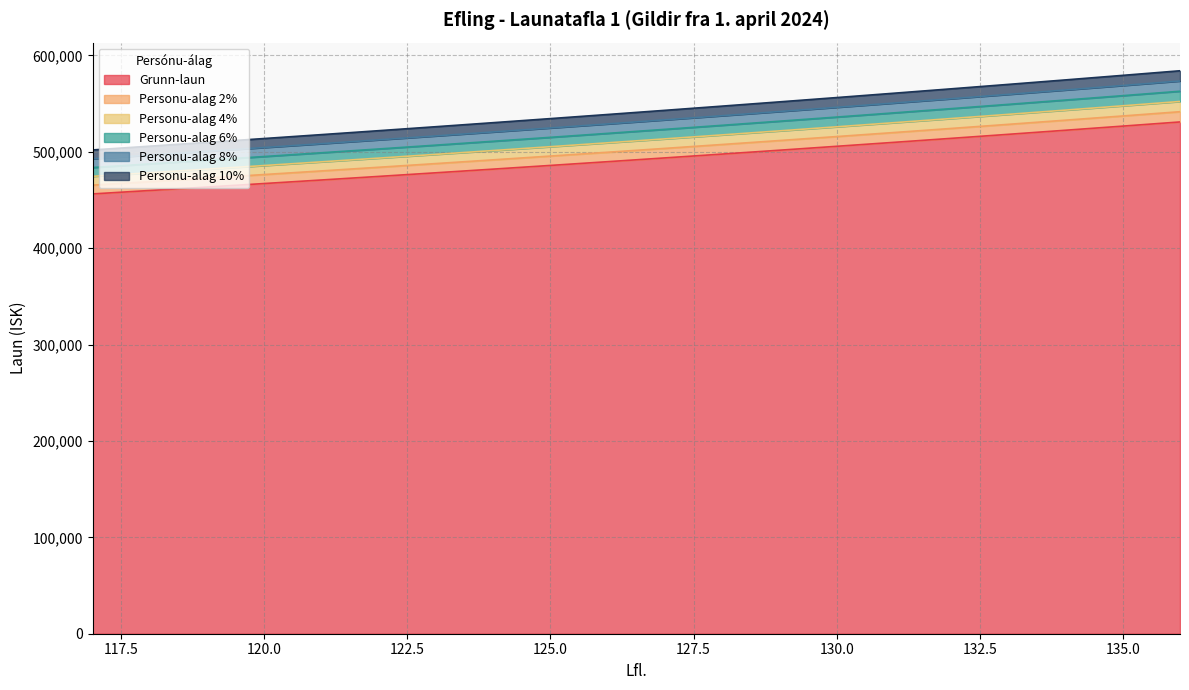

Rank the categories by Personu-alag 10% value from highest to lowest.

136, 135, 134, 133, 132, 131, 130, 129, 128, 127, 126, 125, 124, 123, 122, 121, 120, 119, 118, 117